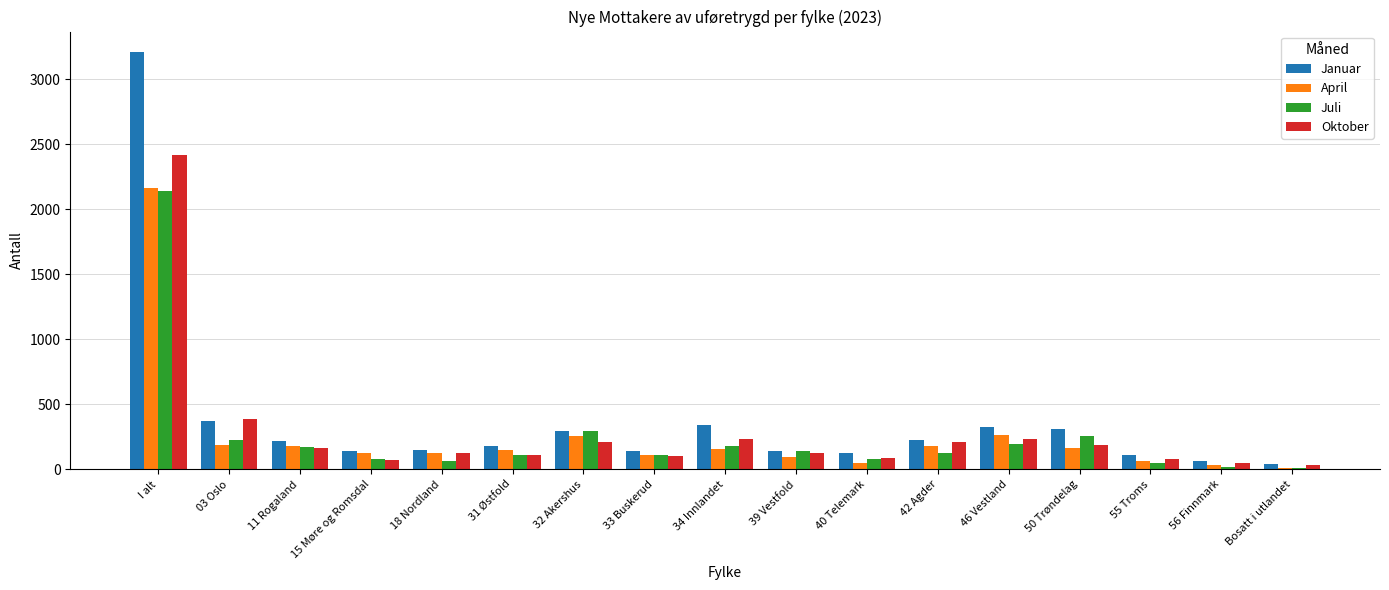

At which label does April first exceed 148?

I alt